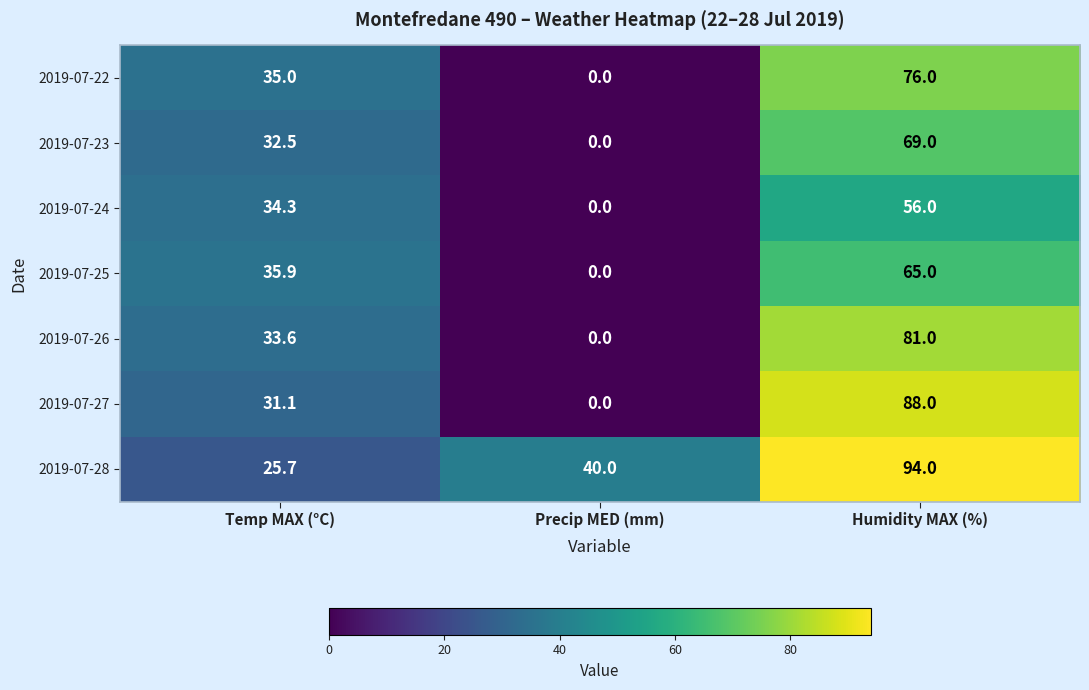

At how many categories does at least one series exceed 6?

3